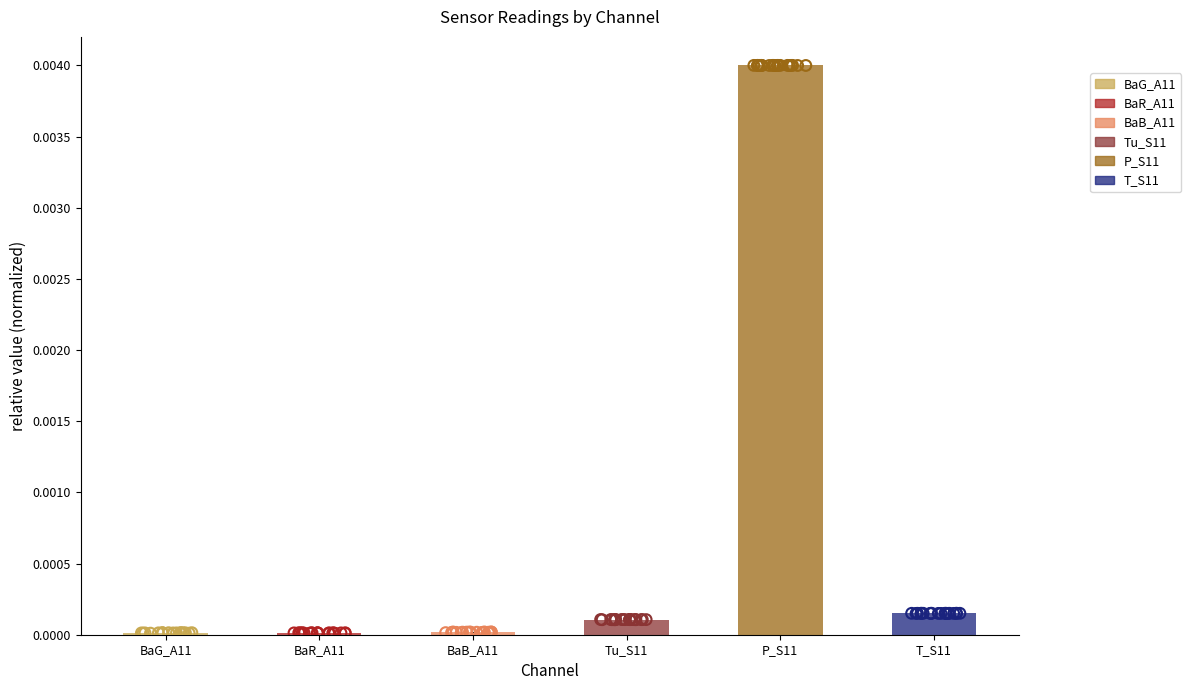

What are all the series names shown in the legend?

BaG_A11, BaR_A11, BaB_A11, Tu_S11, P_S11, T_S11